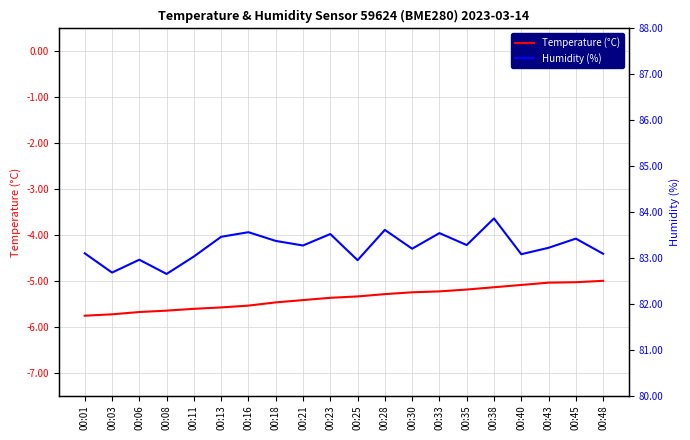

List the labels in order of Temperature (°C) value, smallest first.

00:01, 00:03, 00:06, 00:08, 00:11, 00:13, 00:16, 00:18, 00:21, 00:23, 00:25, 00:28, 00:30, 00:33, 00:35, 00:38, 00:40, 00:43, 00:45, 00:48